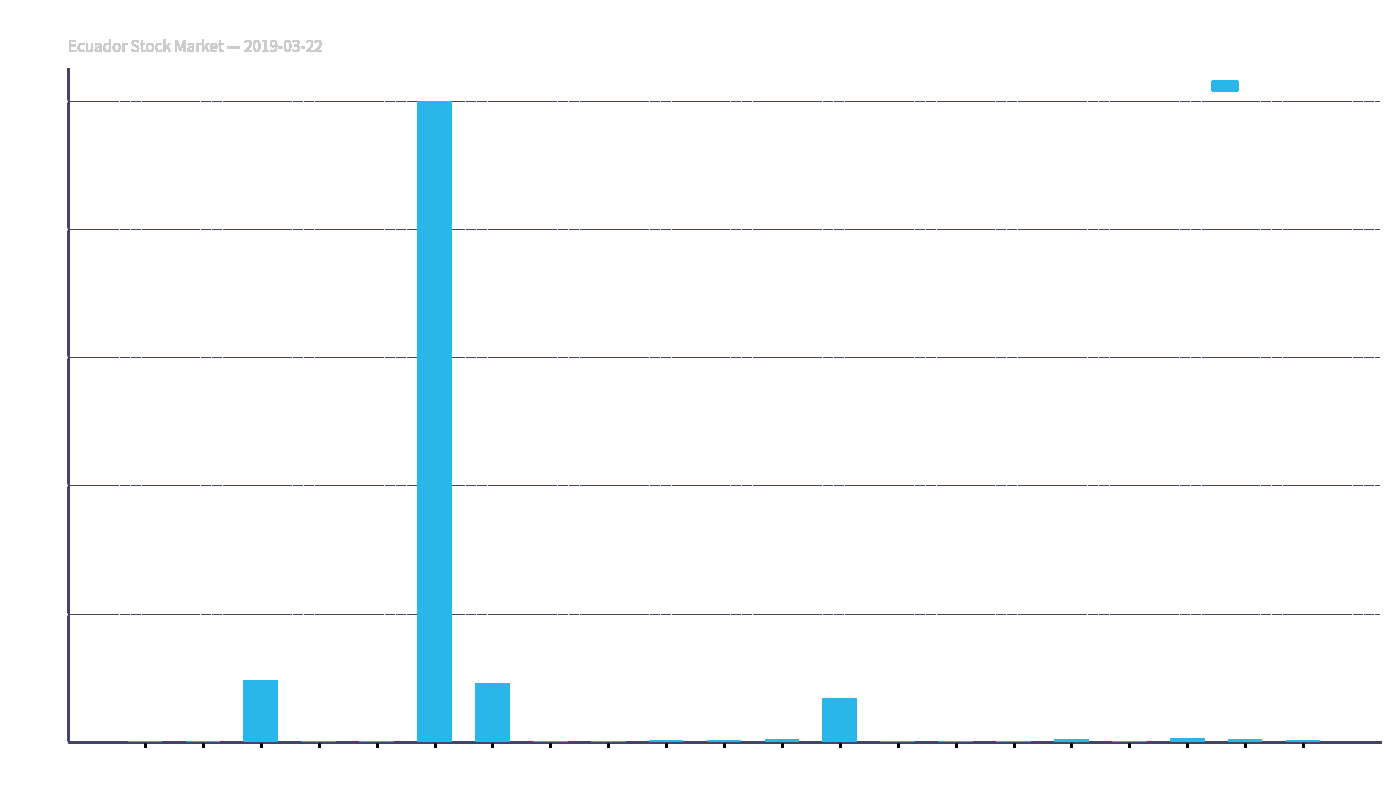

At which label does the data first exceed 2?

PCH